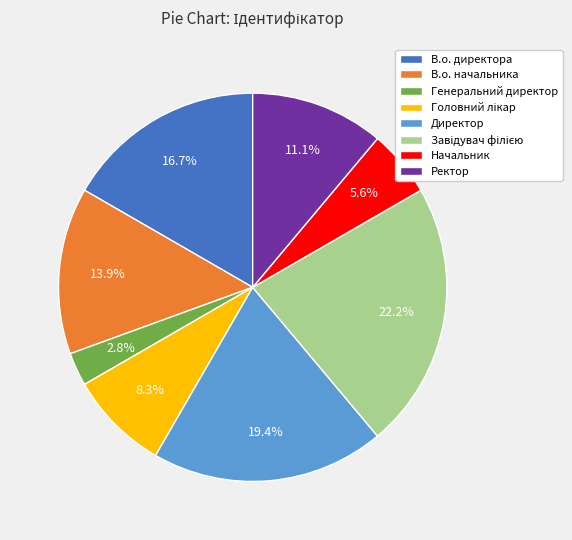

Is there a majority slice in this chart?

No